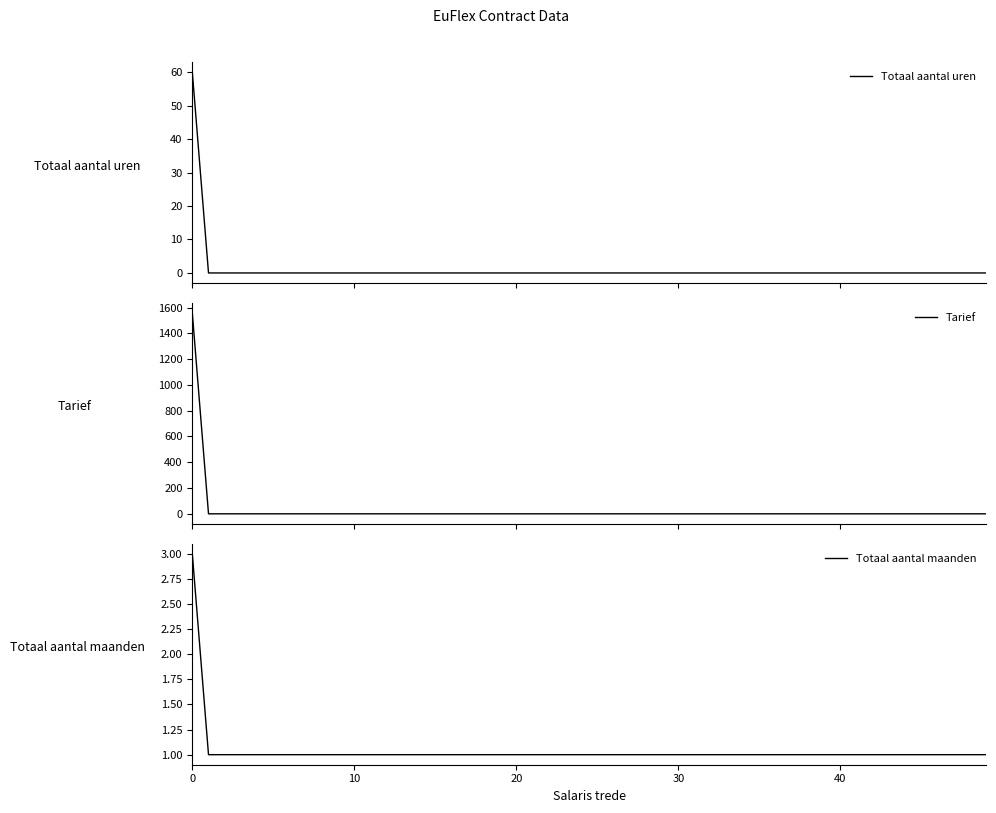

What is the highest value of the Totaal aantal uren series?

60